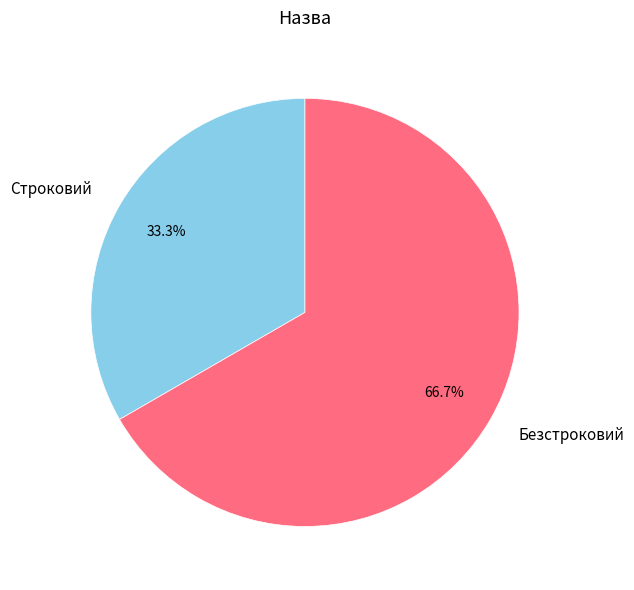

To the nearest percent, what portion does Строковий represent?

33%